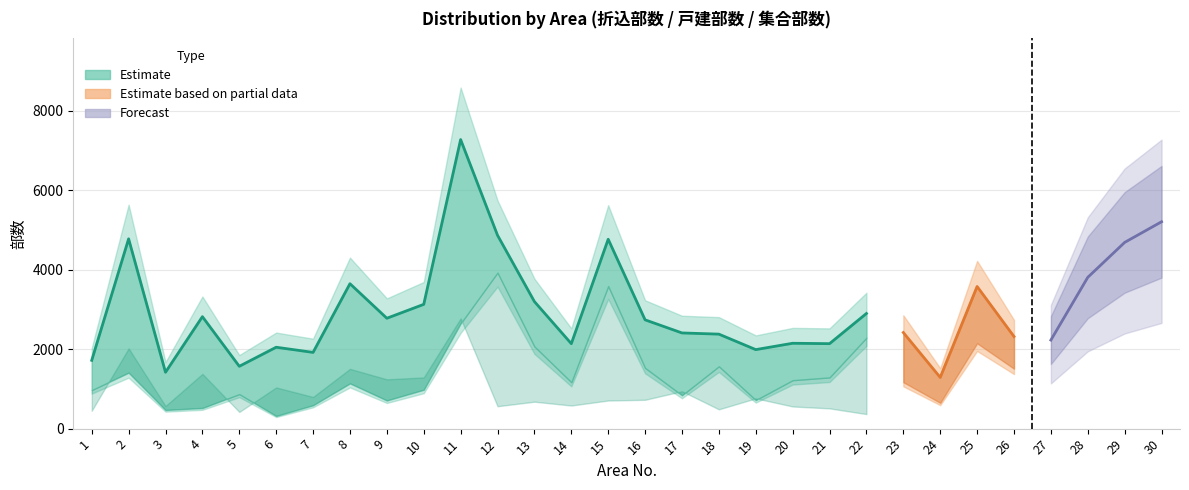

Is the value of 集合部数 at 28 greater than the value of 折込部数 at 22?

No